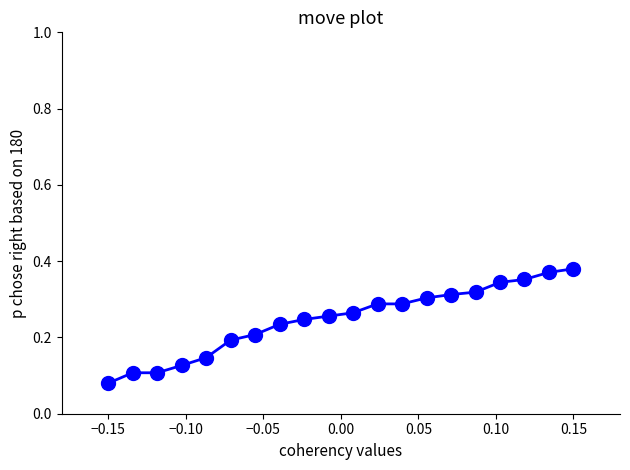

Does the chart have visible grid lines?

No